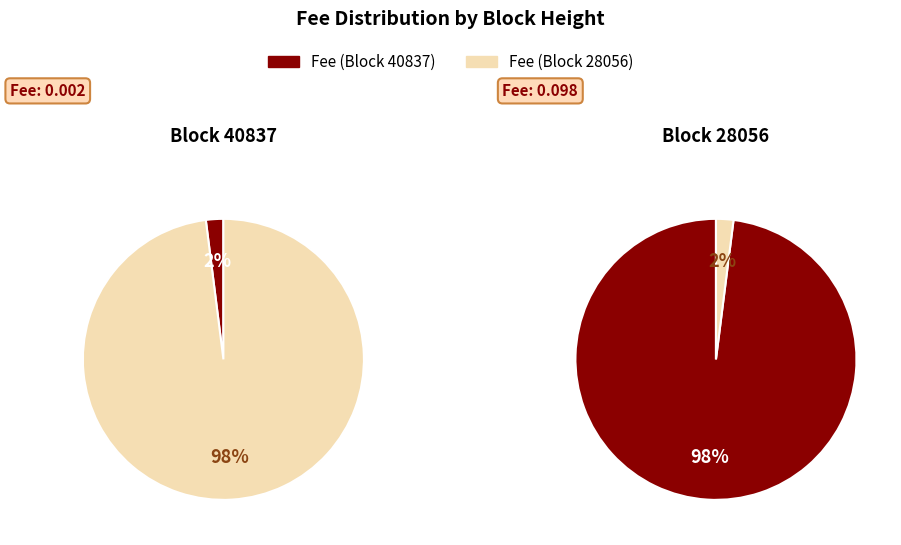

Between 40837 and 28056, which is larger?

28056